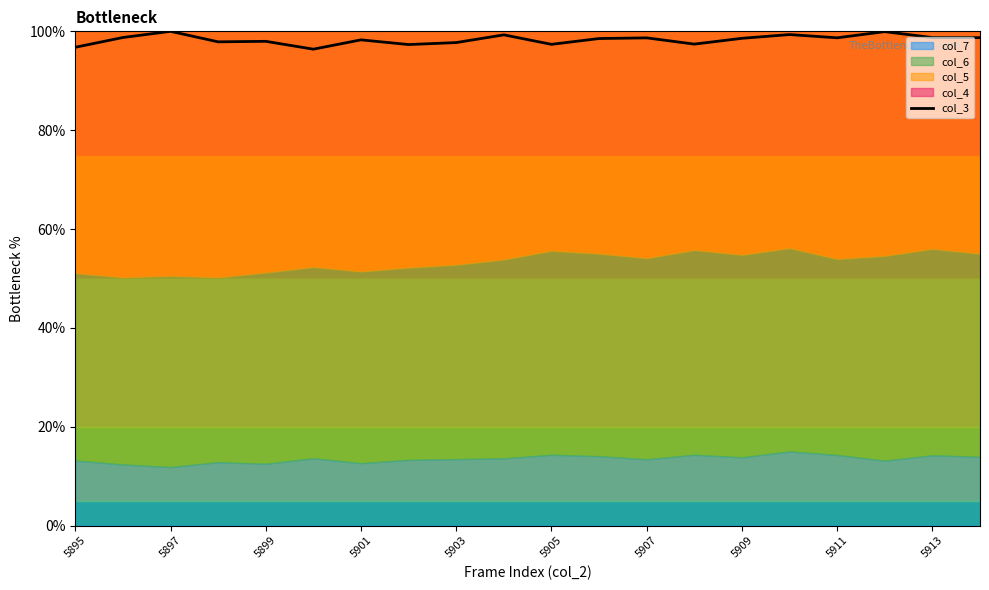

The value of col_3 at 5899 is 98.0. True or false?

True